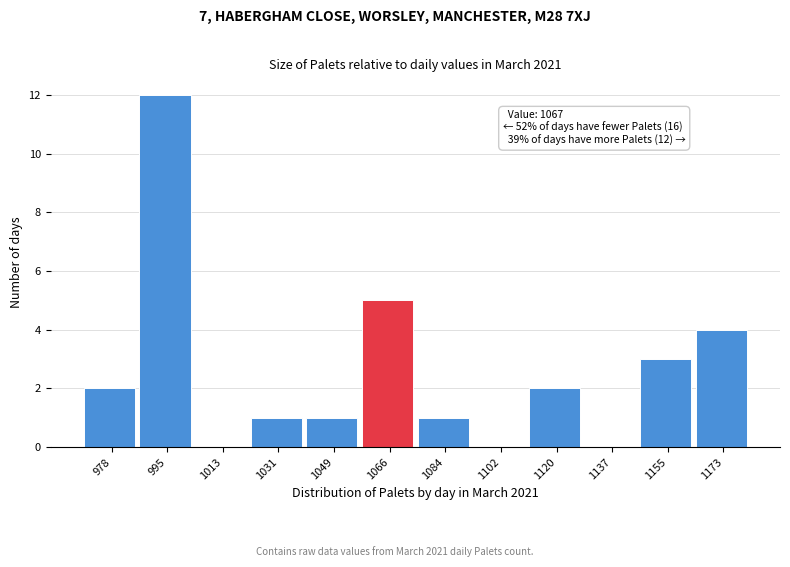

Reading left to right, transcribe all the data shown in this chart.

978=2	995=12	1013=0	1031=1	1049=1	1066=5	1084=1	1102=0	1120=2	1137=0	1155=3	1173=4